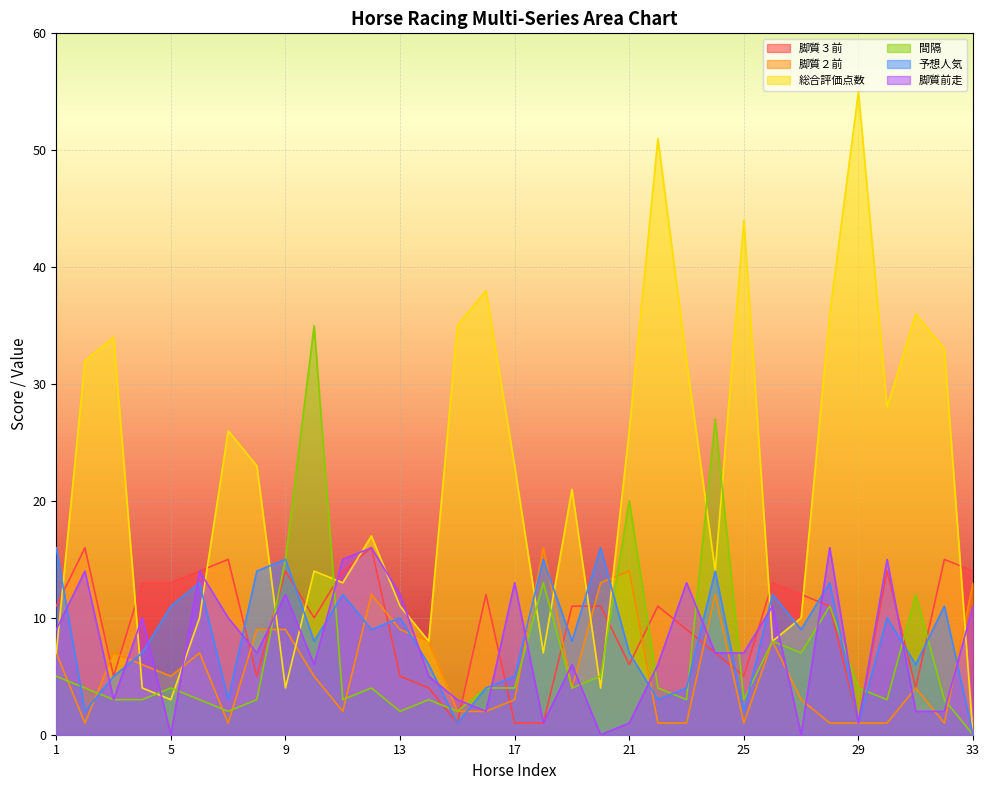

How many intersections are there between 脚質前走 and 予想人気?

19